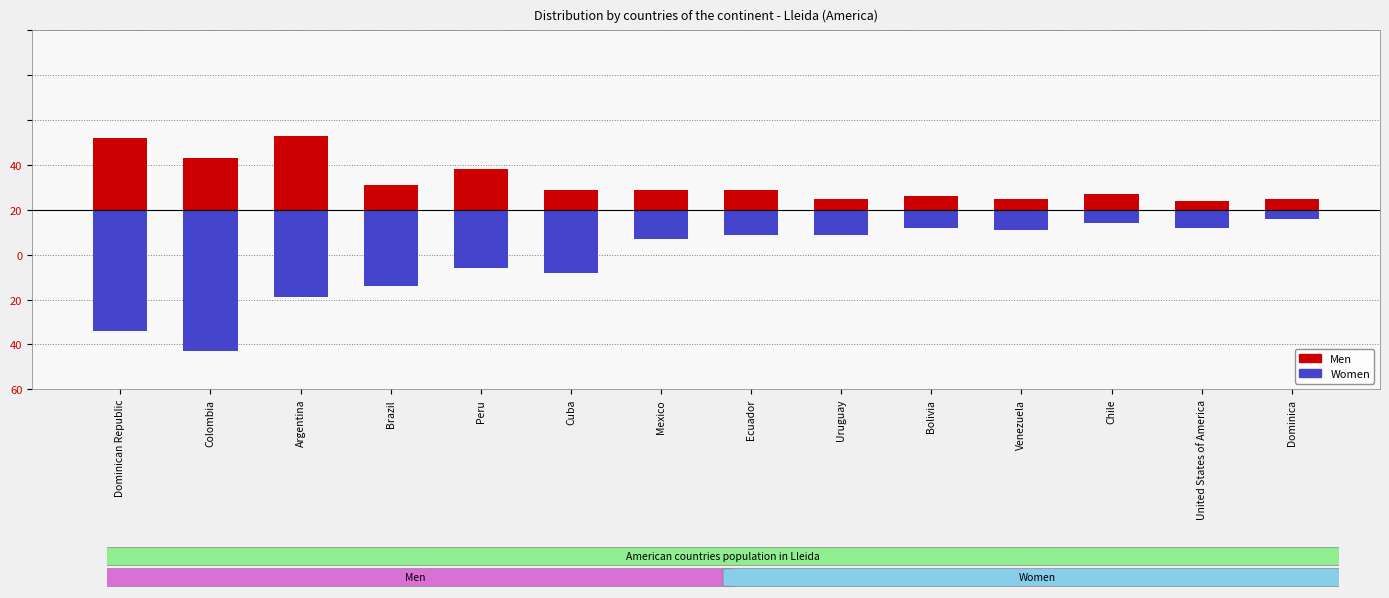

What value does the Women series have at Peru, to the nearest 10?

-30